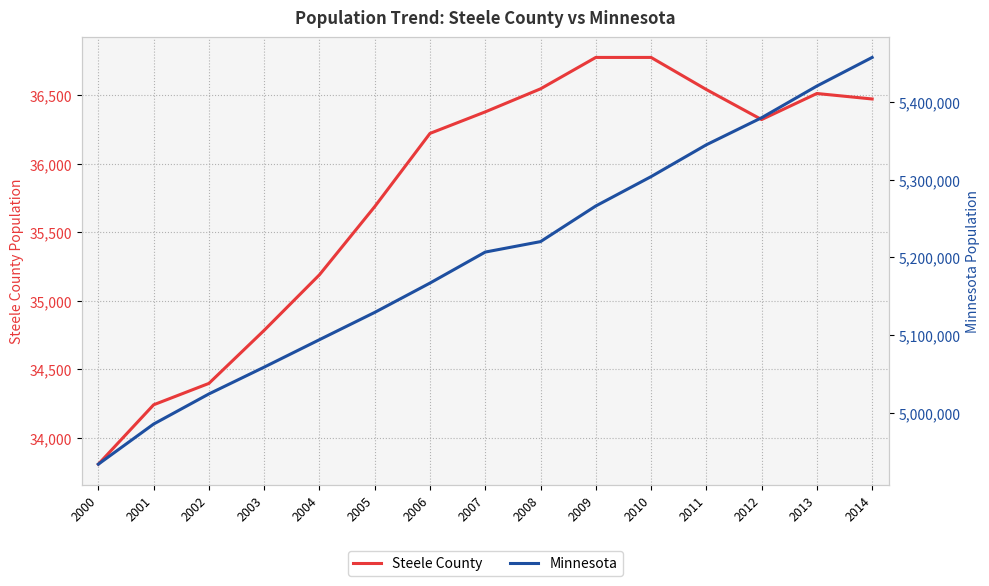

Does the chart display data point markers on the line(s)?

No